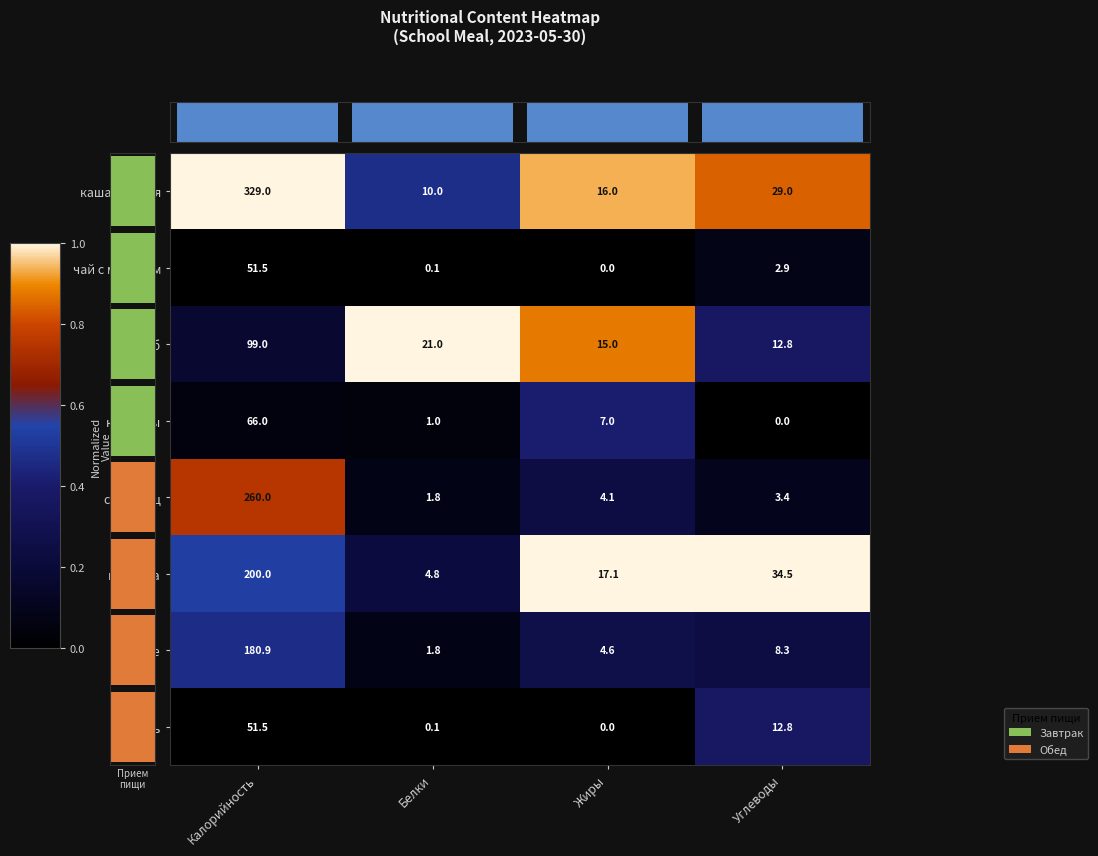

Reading left to right, extract all data points from this chart.

каша пшеная: Калорийность=329.0	Белки=10.0	Жиры=16.0	Углеводы=29.0
чай с молоком: Калорийность=51.5	Белки=0.1	Жиры=0.0	Углеводы=2.9
хлеб: Калорийность=99.0	Белки=21.0	Жиры=15.0	Углеводы=12.8
конфеты: Калорийность=66.0	Белки=1.0	Жиры=7.0	Углеводы=0.0
суп борщ: Калорийность=260.0	Белки=1.8	Жиры=4.1	Углеводы=3.4
горбуша: Калорийность=200.0	Белки=4.8	Жиры=17.1	Углеводы=34.5
пюре: Калорийность=180.9	Белки=1.8	Жиры=4.6	Углеводы=8.3
кисель: Калорийность=51.5	Белки=0.1	Жиры=0.0	Углеводы=12.8